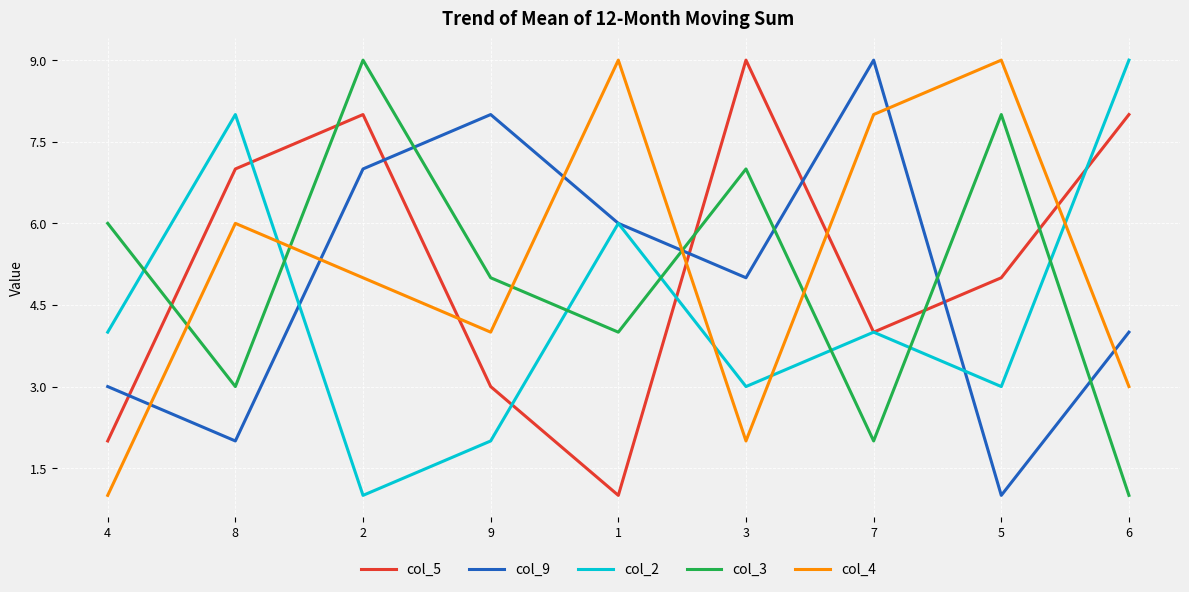

What is the approximate value of col_9 at 1?

6